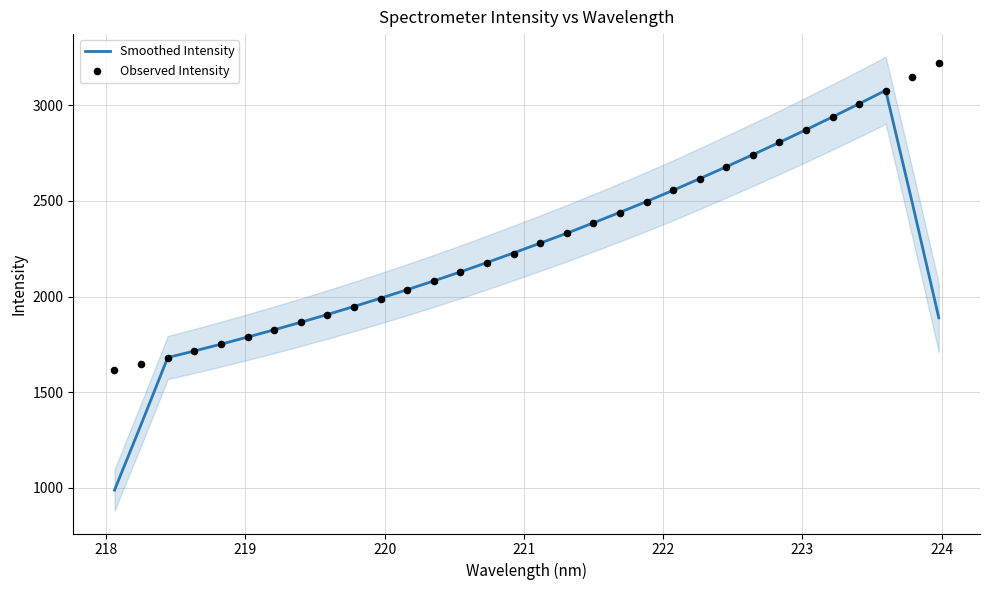

What are all the series names shown in the legend?

Smoothed Intensity, Observed Intensity